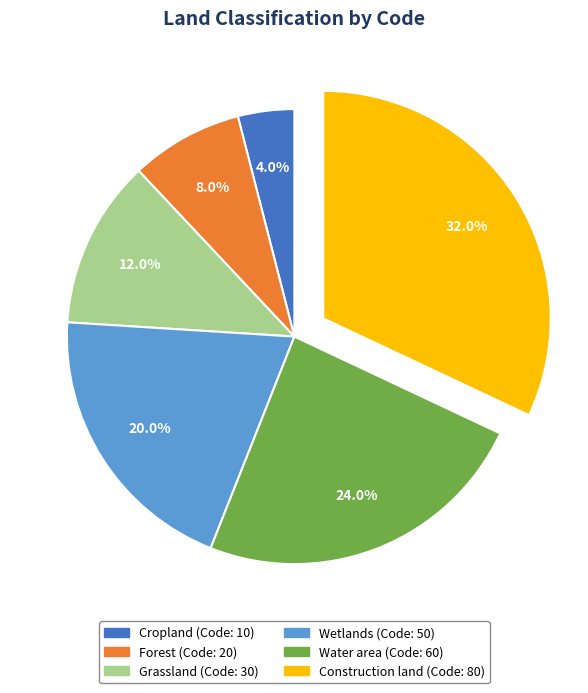

Which category has the biggest portion of the pie?

Construction land